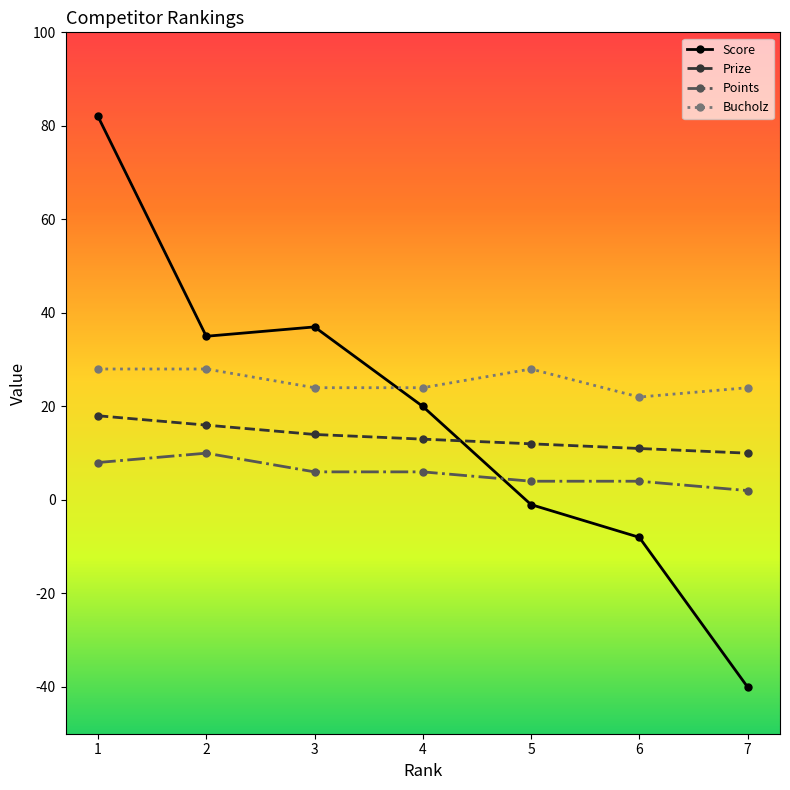

How many distinct data groups are displayed?

4